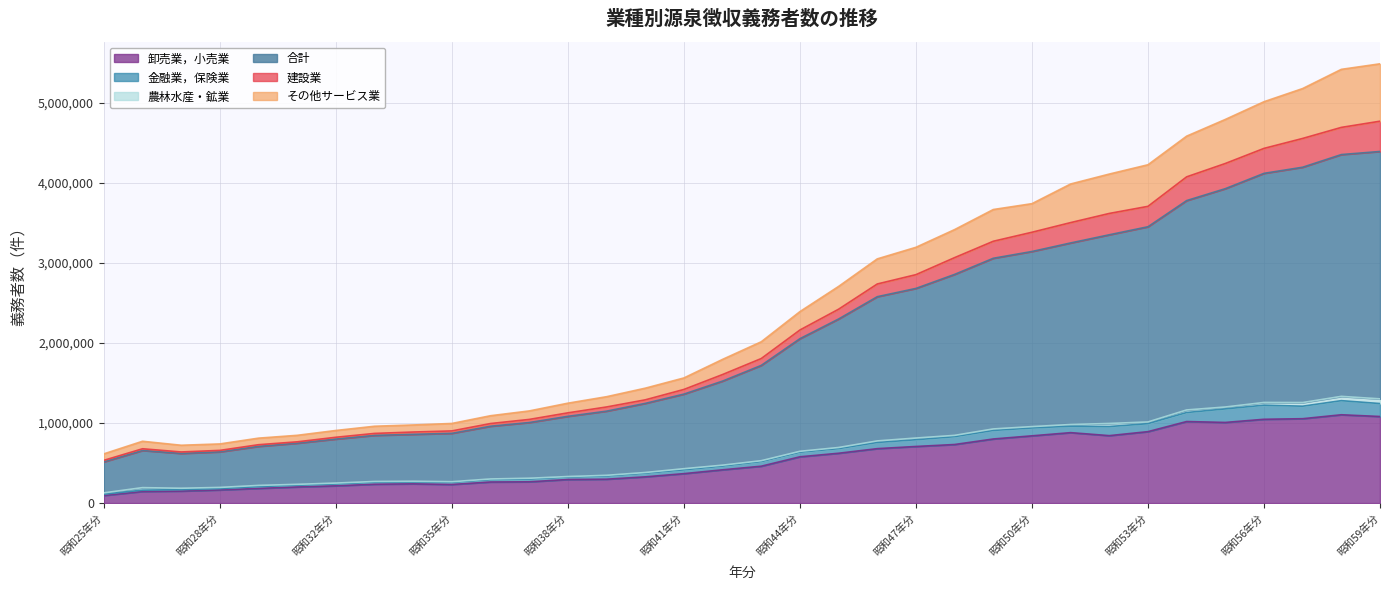

Rank the categories by その他サービス業 value from highest to lowest.

昭和59年分, 昭和58年分, 昭和57年分, 昭和56年分, 昭和55年分, 昭和54年分, 昭和53年分, 昭和52年分, 昭和51年分, 昭和50年分, 昭和49年分, 昭和48年分, 昭和47年分, 昭和46年分, 昭和45年分, 昭和44年分, 昭和43年分, 昭和42年分, 昭和41年分, 昭和40年分, 昭和39年分, 昭和38年分, 昭和37年分, 昭和36年分, 昭和35年分, 昭和34年分, 昭和33年分, 昭和32年分, 昭和31年分, 昭和29年分, 昭和26年分, 昭和28年分, 昭和27年分, 昭和25年分